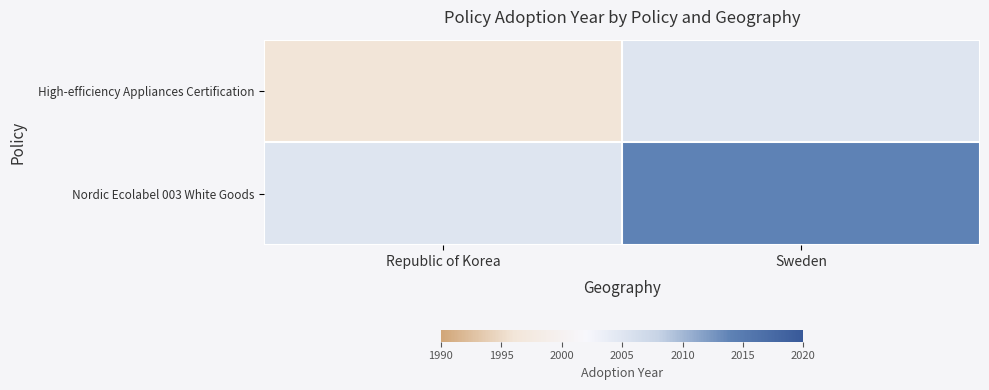

Reading left to right, list all the values displayed in this chart.

High-efficiency Appliances Certification: Republic of Korea=1996	Sweden=2005
Nordic Ecolabel 003 White Goods: Republic of Korea=2005	Sweden=2014